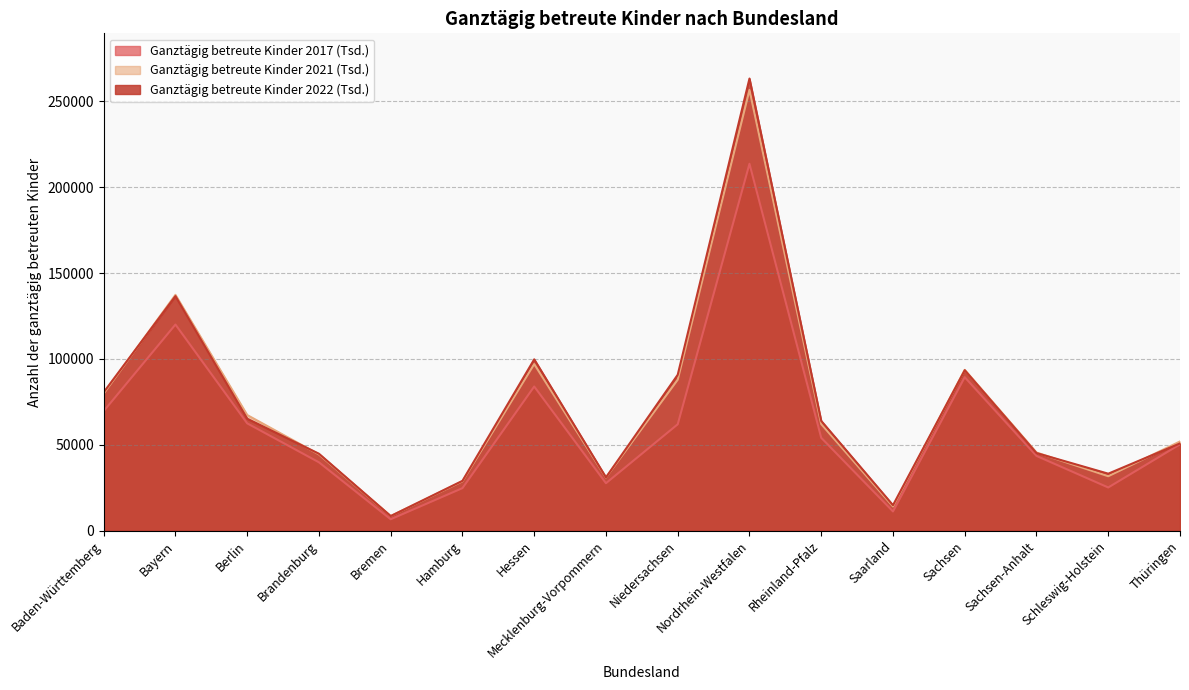

What is the label of the 12th point from the left?

Saarland